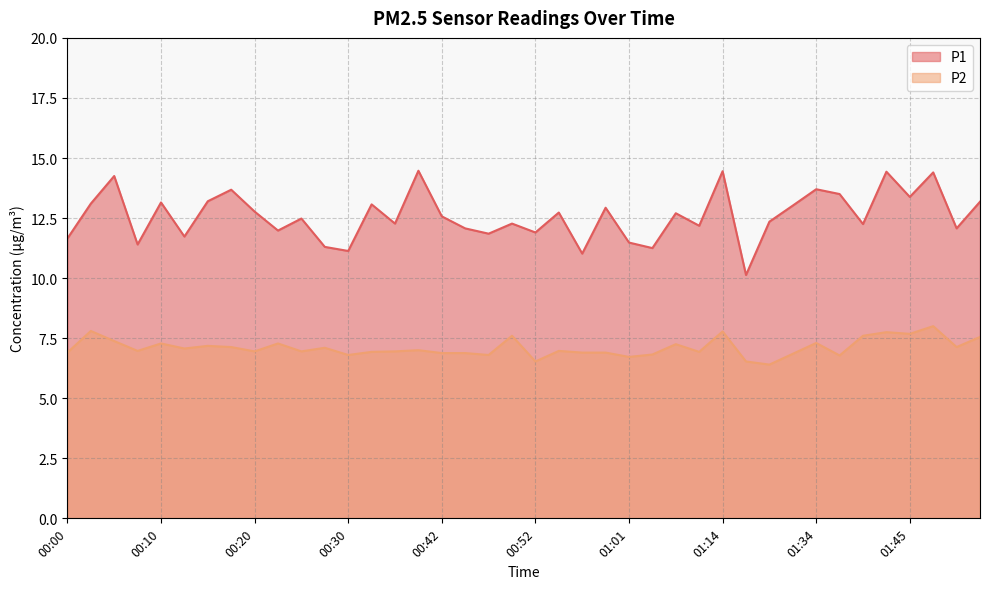

What is the maximum value for P1?

14.5